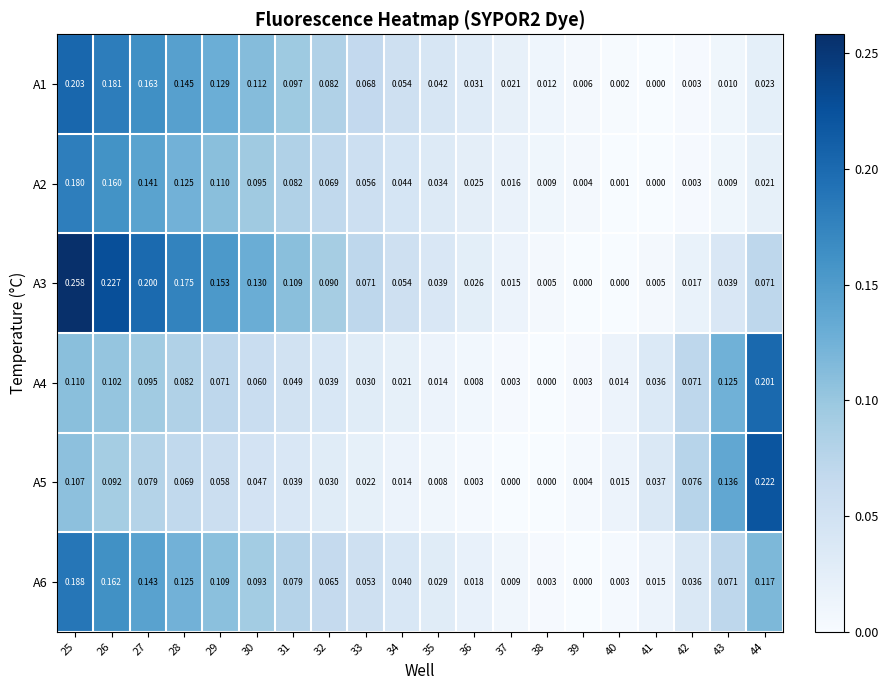

List the series in order of their peak value, lowest first.

A2, A6, A4, A1, A5, A3